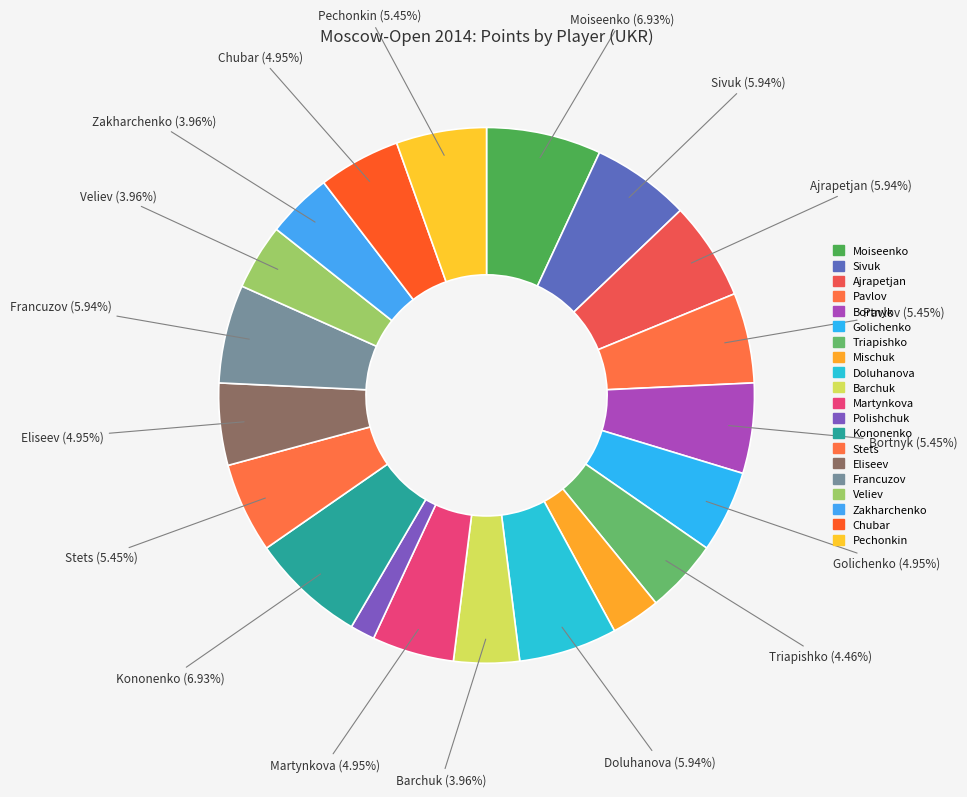

To the nearest percent, what is the difference between the largest and smallest slice percentages?

5%